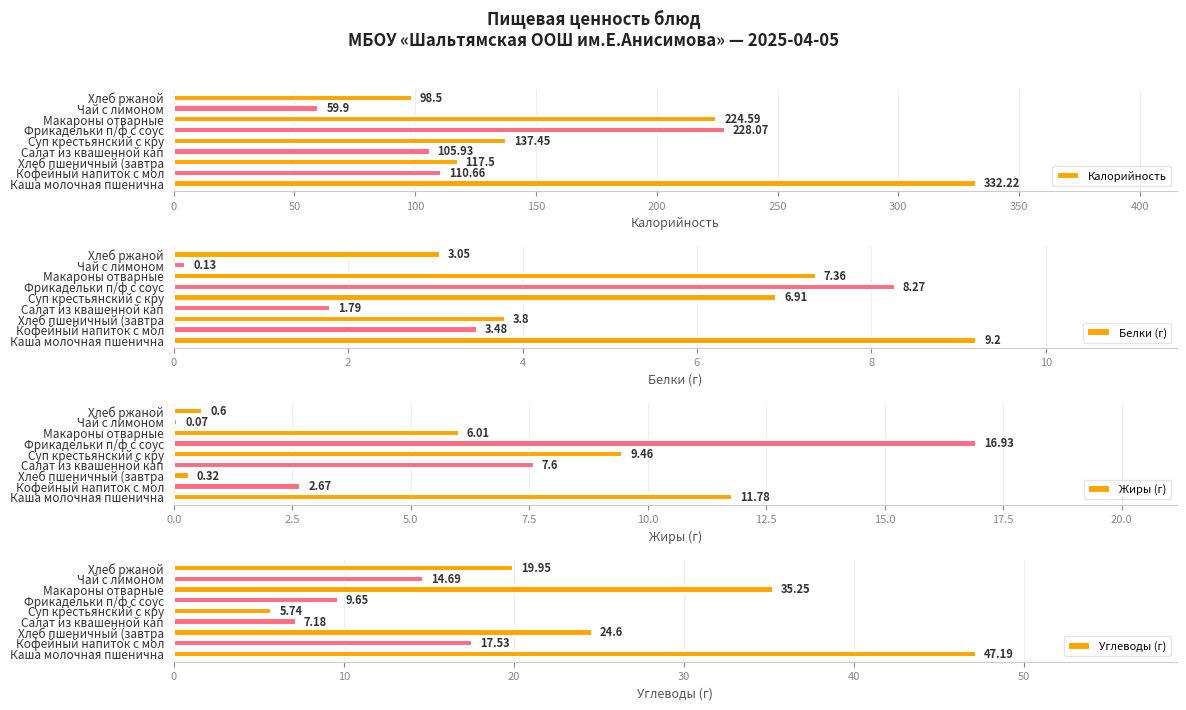

What is the minimum value for Калорийность?

59.9